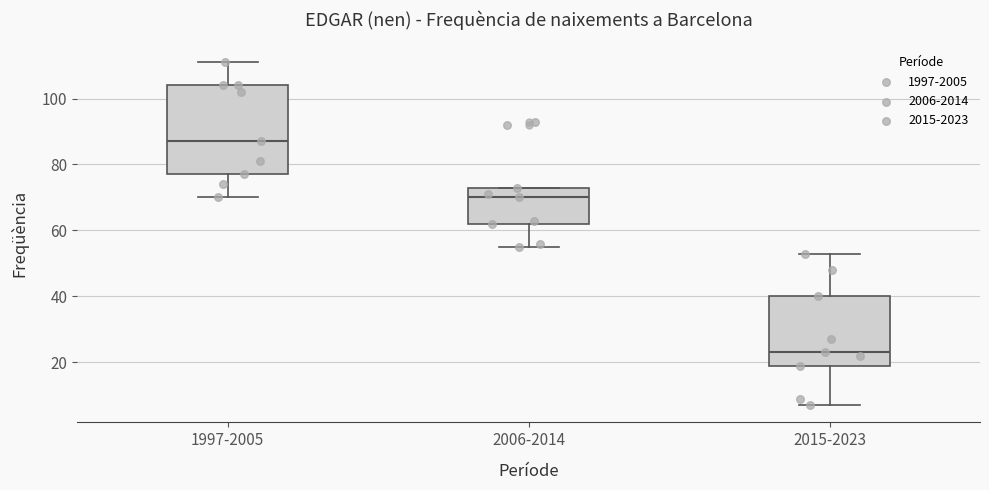

Reading left to right, read every box against the y-axis: the position of its median line, the range the box covers, and the ends of its whiskers. The values are not printed on the chart, so give them approximately, as read against the axis.

1997-2005: median 88, box 78 to 104, whiskers 70 to 112
2006-2014: median 70, box 62 to 74, whiskers 56 to 74
2015-2023: median 24, box 20 to 40, whiskers 8 to 54